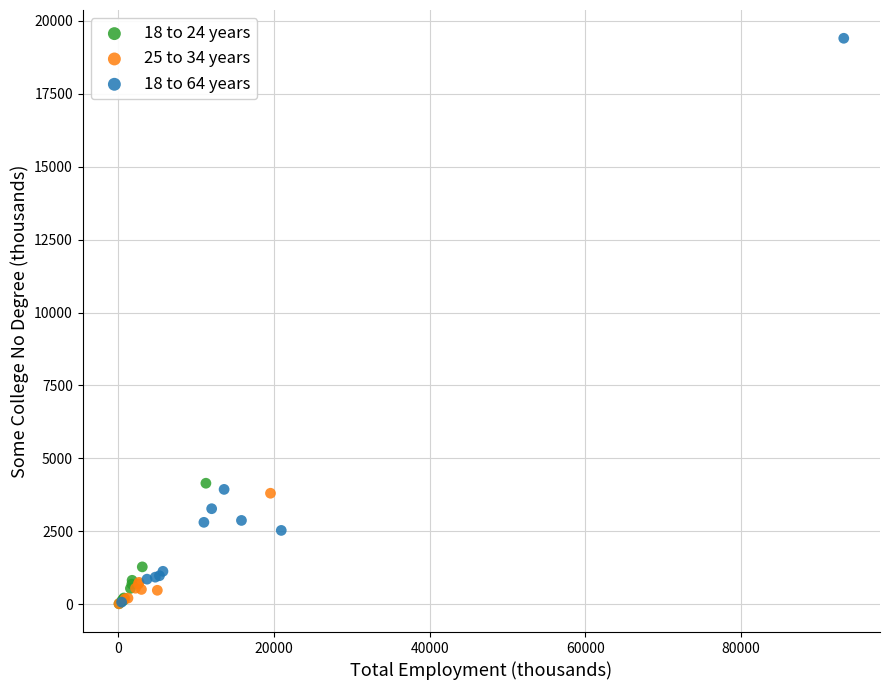

Which series reaches the maximum Y coordinate?

18 to 64 years